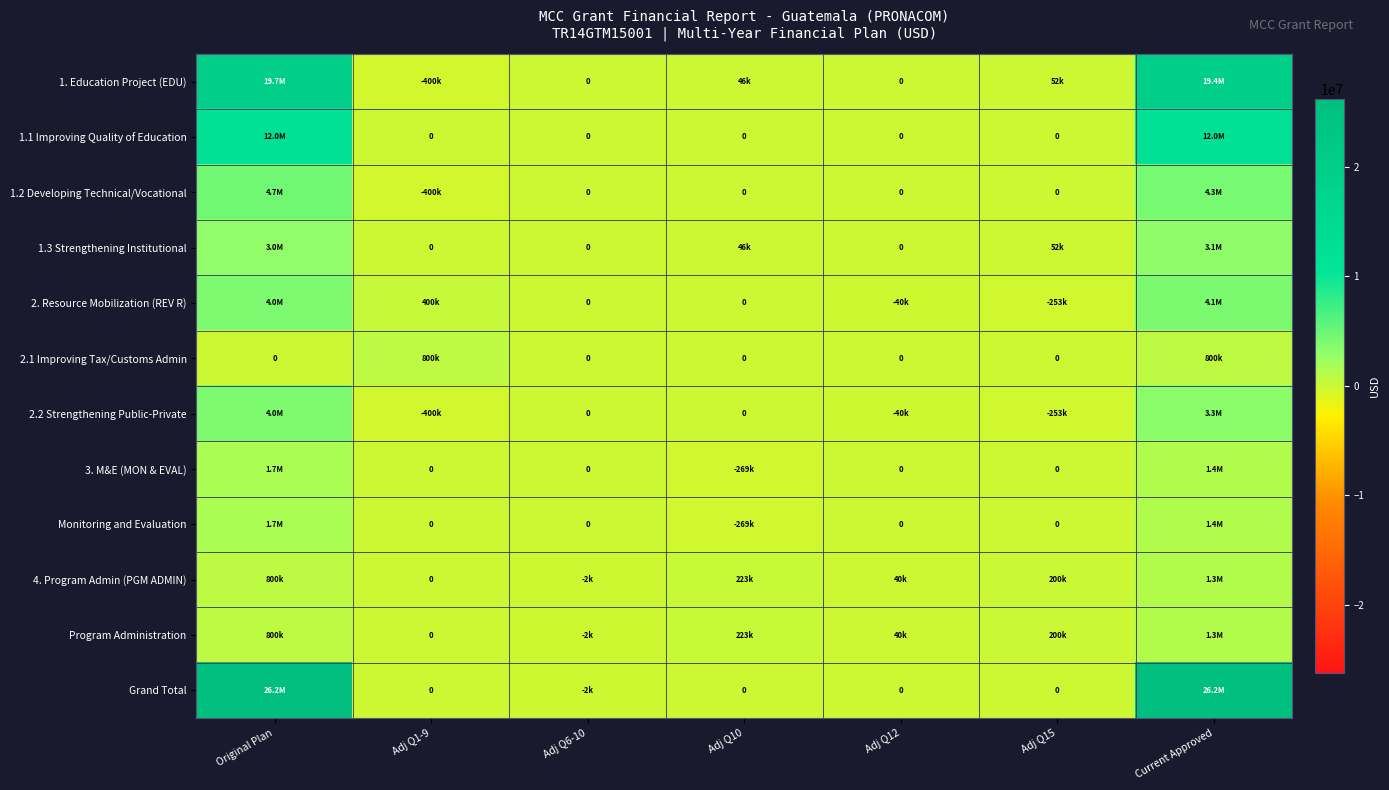

At which category is the sum across all series the highest?

Original Plan